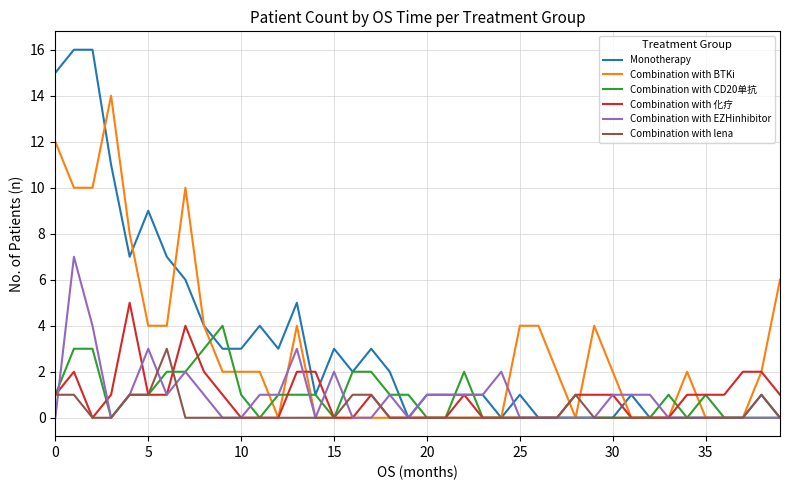

Reading right to left, what are all the values shown in this chart?

Monotherapy: 0	1	0	0	0	0	0	0	1	0	0	0	0	0	1	0	1	1	1	1	0	2	3	2	3	1	5	3	4	3	3	4	6	7	9	7	11	16	16	15
Combination with BTKi: 6	2	0	0	0	2	0	0	0	2	4	0	2	4	4	0	0	0	0	0	0	0	0	0	0	0	4	0	2	2	2	4	10	4	4	8	14	10	10	12
Combination with CD20单抗: 0	0	0	0	1	0	1	0	0	0	0	0	0	0	0	0	0	2	0	0	1	1	2	2	0	1	1	1	0	1	4	3	2	2	1	1	0	3	3	1
Combination with 化疗: 1	2	2	1	1	1	0	0	0	1	1	1	0	0	0	0	0	1	0	0	0	0	1	0	0	2	2	0	0	0	1	2	4	1	1	5	1	0	2	1
Combination with EZHinhibitor: 0	0	0	0	0	0	0	1	1	1	0	0	0	0	0	2	1	1	1	1	0	1	0	0	2	0	3	1	1	0	0	1	2	1	3	1	0	4	7	0
Combination with lena: 0	1	0	0	0	0	0	0	0	0	0	1	0	0	0	0	0	0	0	0	0	0	1	1	0	0	0	0	0	0	0	0	0	3	1	1	0	0	1	1